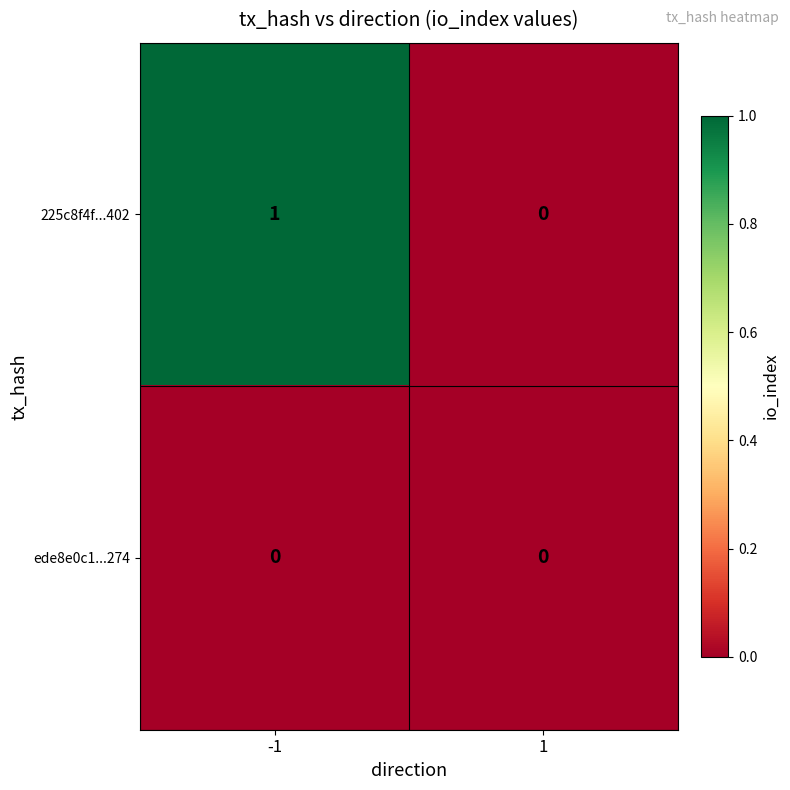

Which series has the largest total across all categories?

225c8f4f...402